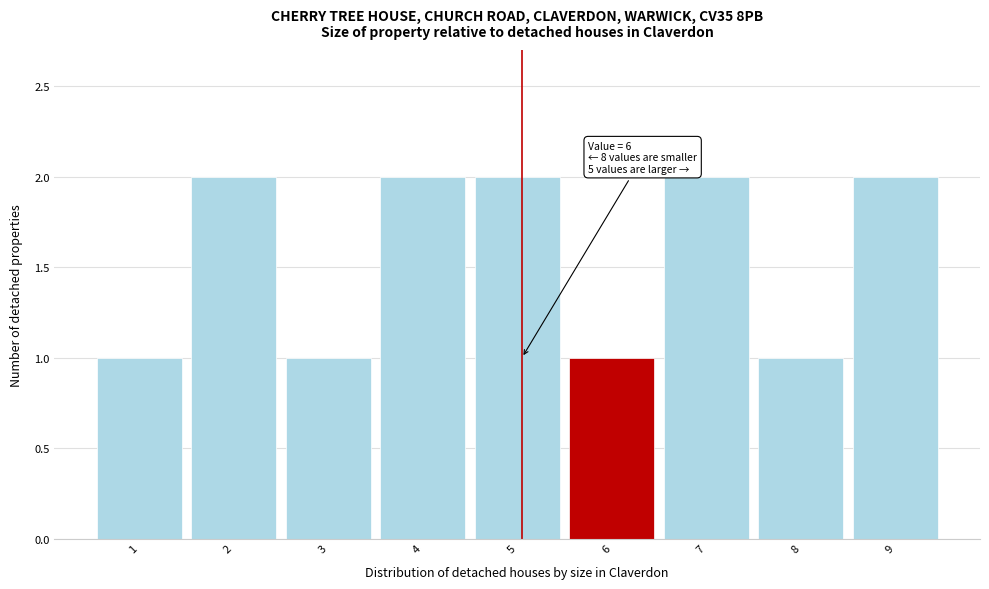

Reading right to left, extract all data points from this chart.

9=2	8=1	7=2	6=1	5=2	4=2	3=1	2=2	1=1